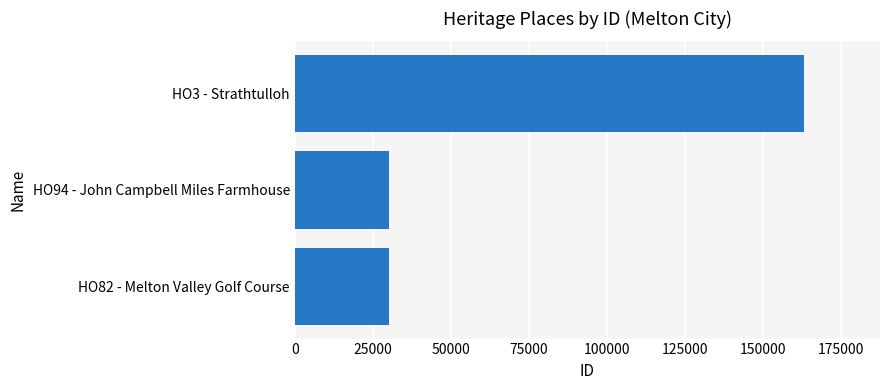

How many series are shown in this chart?

1